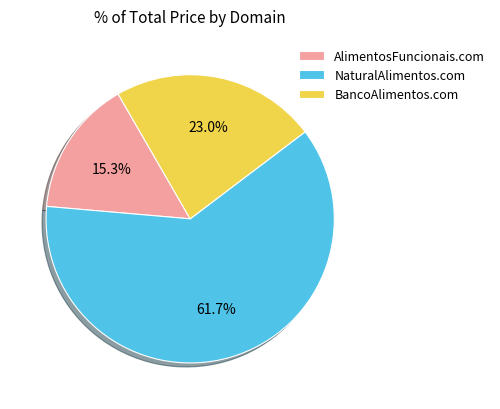

Which category accounts for the majority?

NaturalAlimentos.com